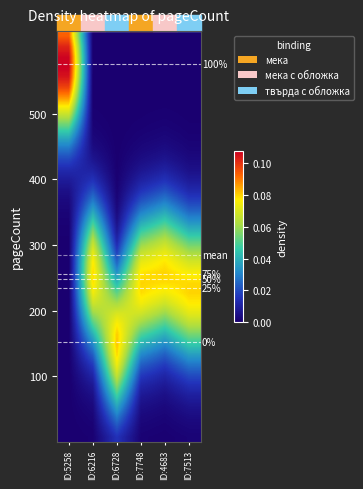

What is the total value across all series at ID:7748?

1.0